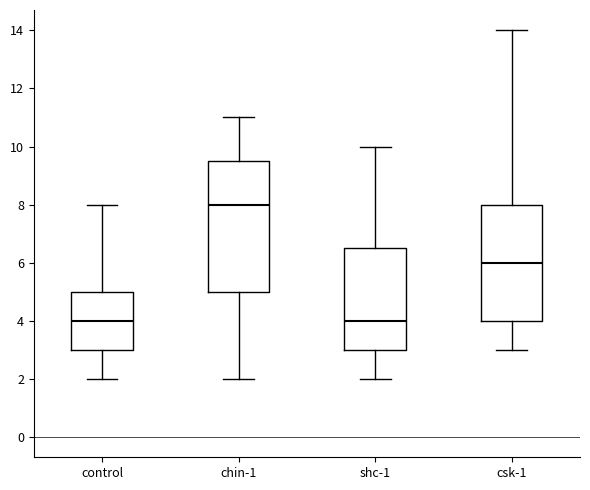

Reading left to right, read every box against the y-axis: the position of its median line, the range the box covers, and the ends of its whiskers. The values are not printed on the chart, so give them approximately, as read against the axis.

control: median 4.0, box 3.0 to 5.0, whiskers 2.0 to 8.0
chin-1: median 8.0, box 5.0 to 9.6, whiskers 2.0 to 11.0
shc-1: median 4.0, box 3.0 to 6.6, whiskers 2.0 to 10.0
csk-1: median 6.0, box 4.0 to 8.0, whiskers 3.0 to 14.0